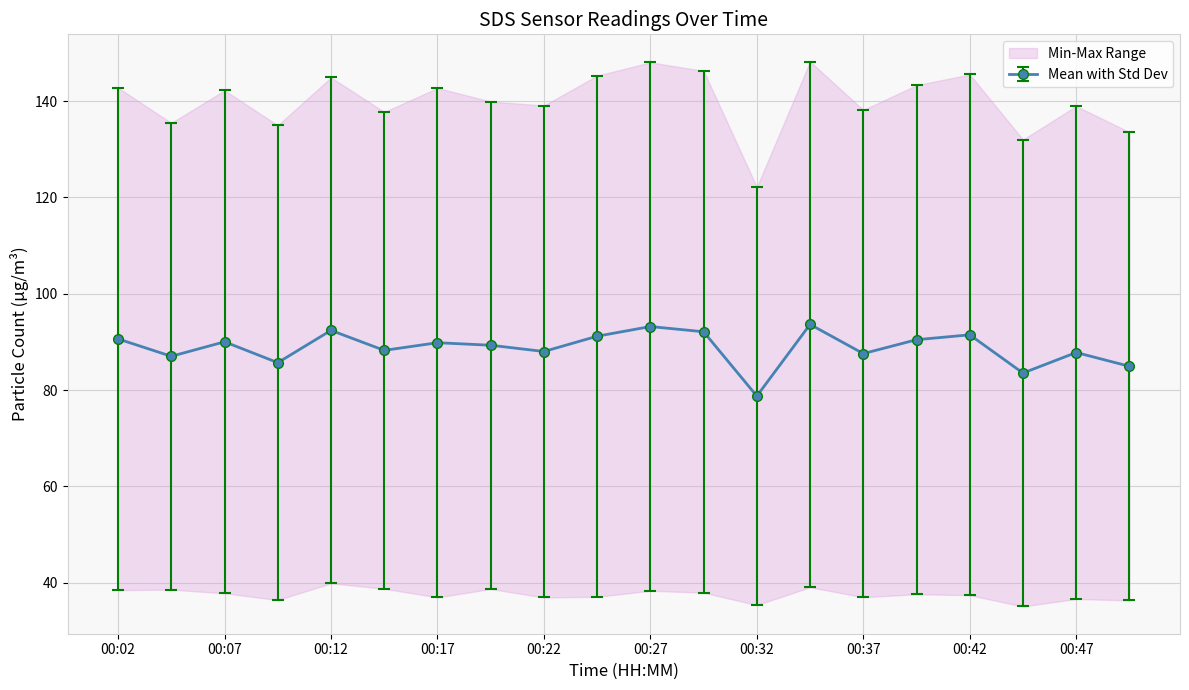

What is the minimum value for Mean with Std Dev?

78.7